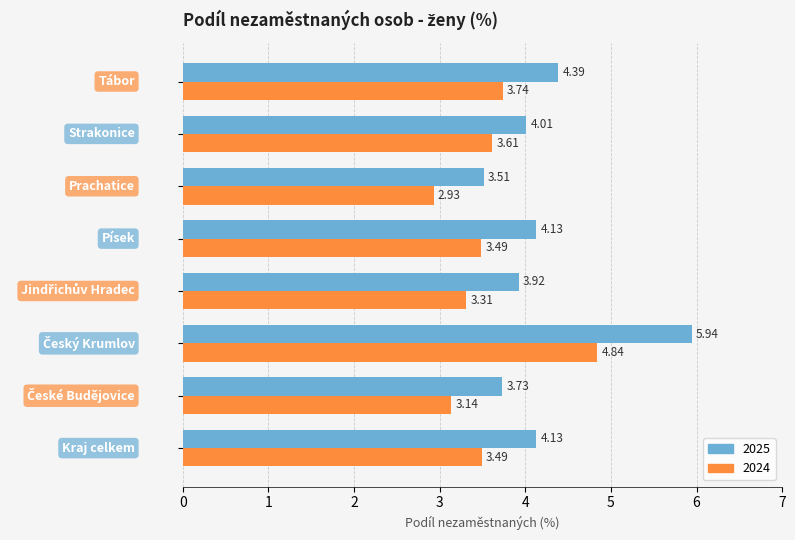

Which series has the largest range (max minus min)?

2025